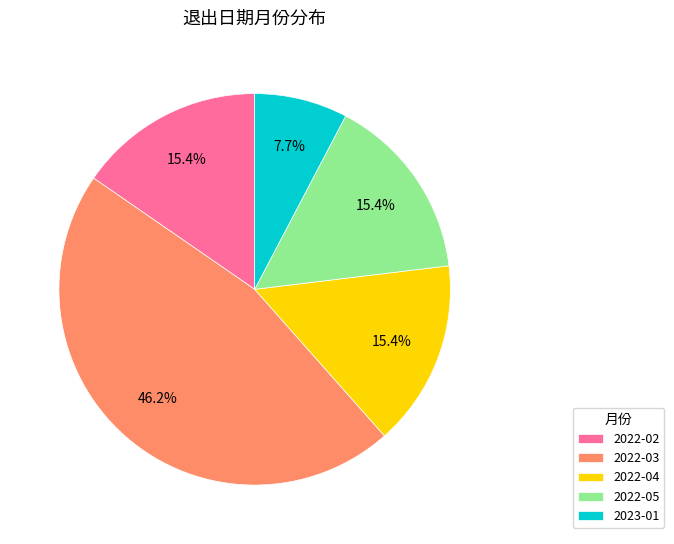

Count the number of slices in the pie.

5